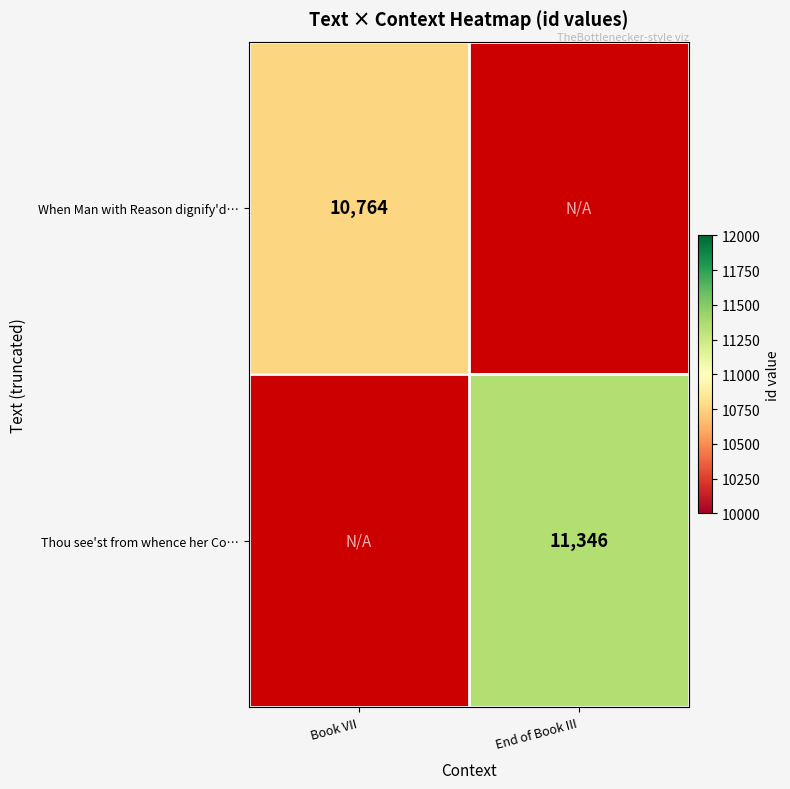

Is it true that Thou see'st from whence her Co… equals 11346 at End of Book III?

True